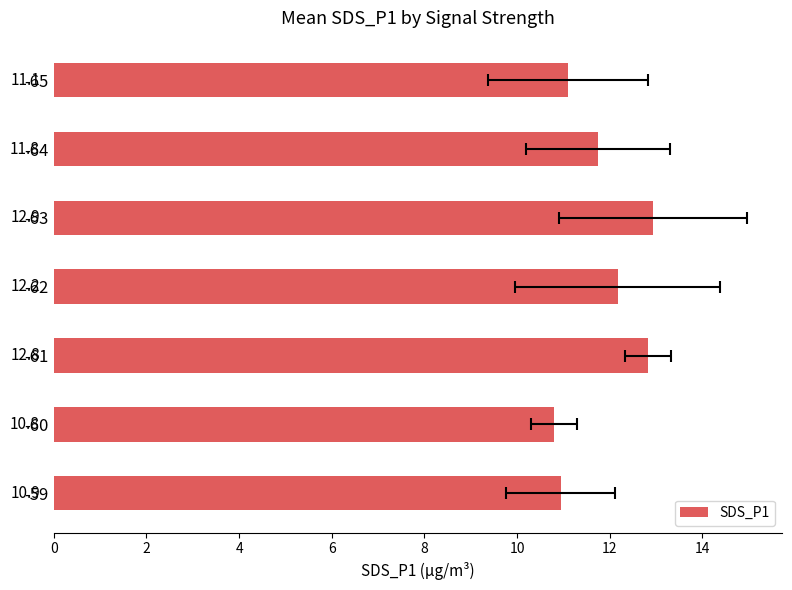

Reading left to right, extract all data points from this chart.

10.9	10.8	12.8	12.2	12.9	11.8	11.1